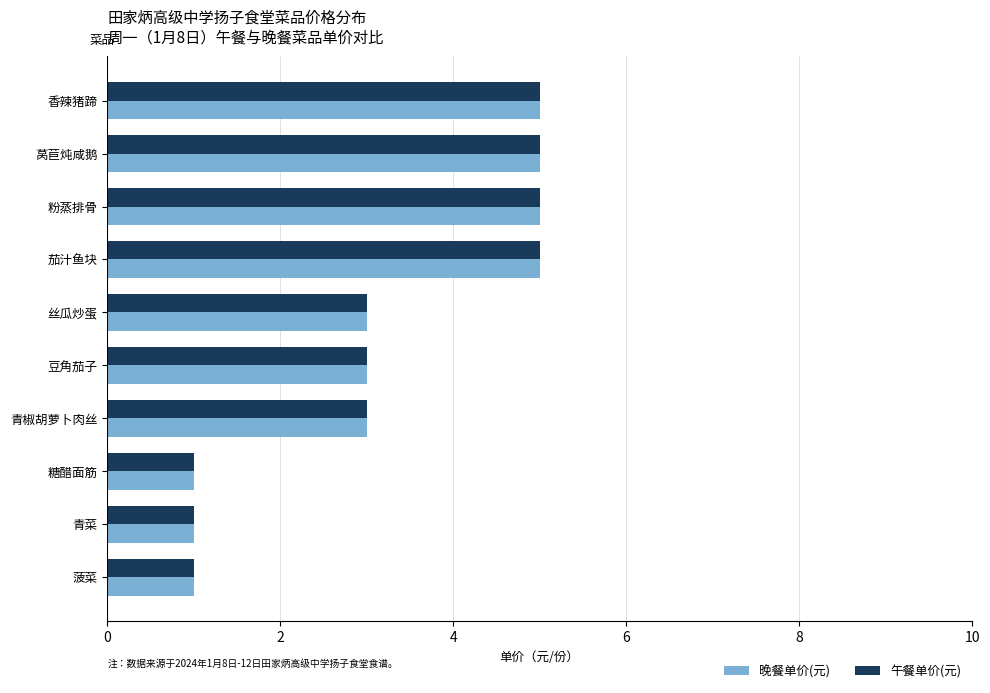

The value of 晚餐单价(元) at 茄汁鱼块 is 5. True or false?

True